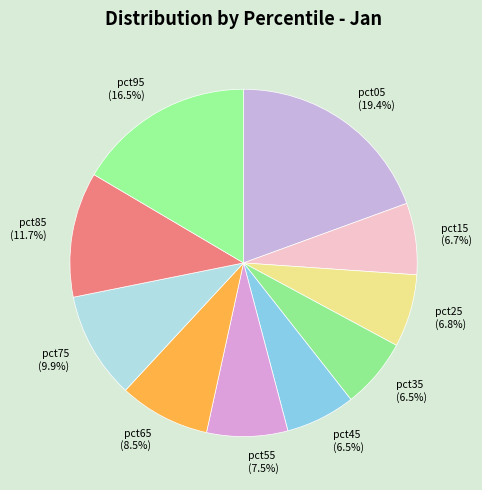

To the nearest percent, what portion does pct25 represent?

7%